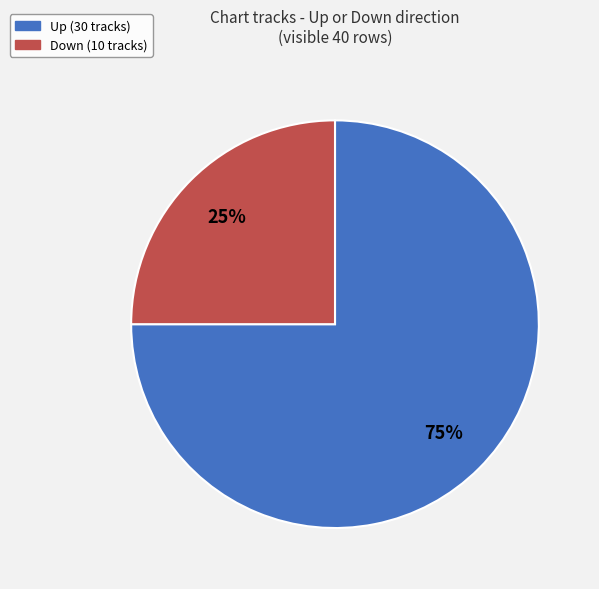

Count the number of slices in the pie.

2